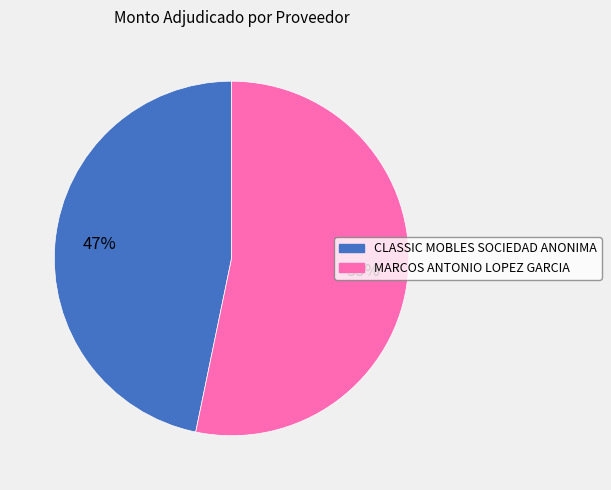

True or false: MARCOS ANTONIO LOPEZ GARCIA accounts for 47% of the total.

False